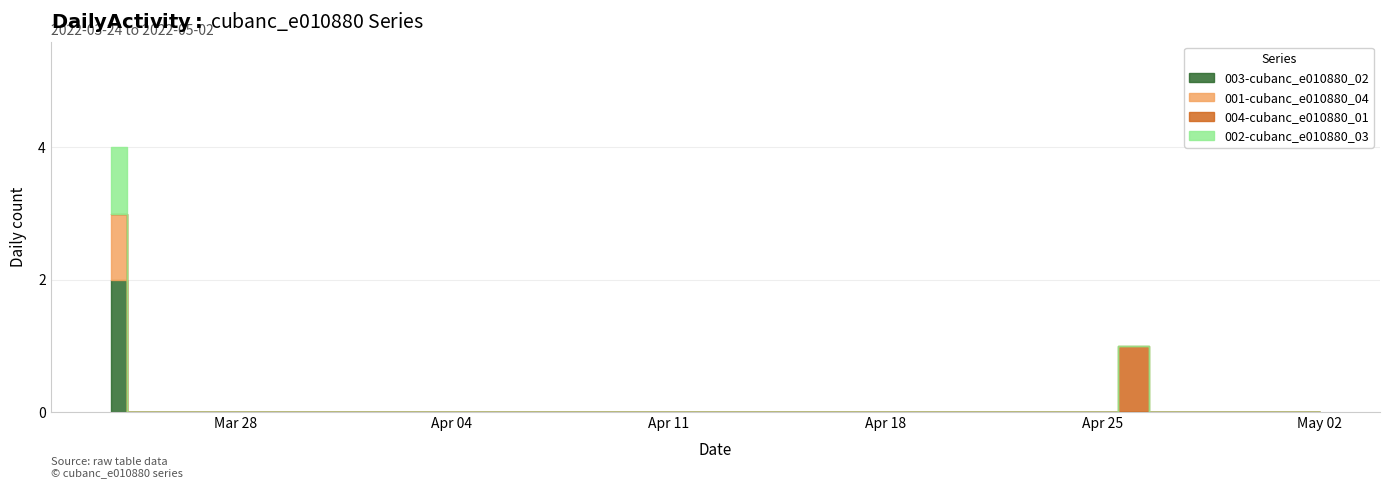

The value of 002-cubanc_e010880_03 at 2022-04-07 is 0. True or false?

True